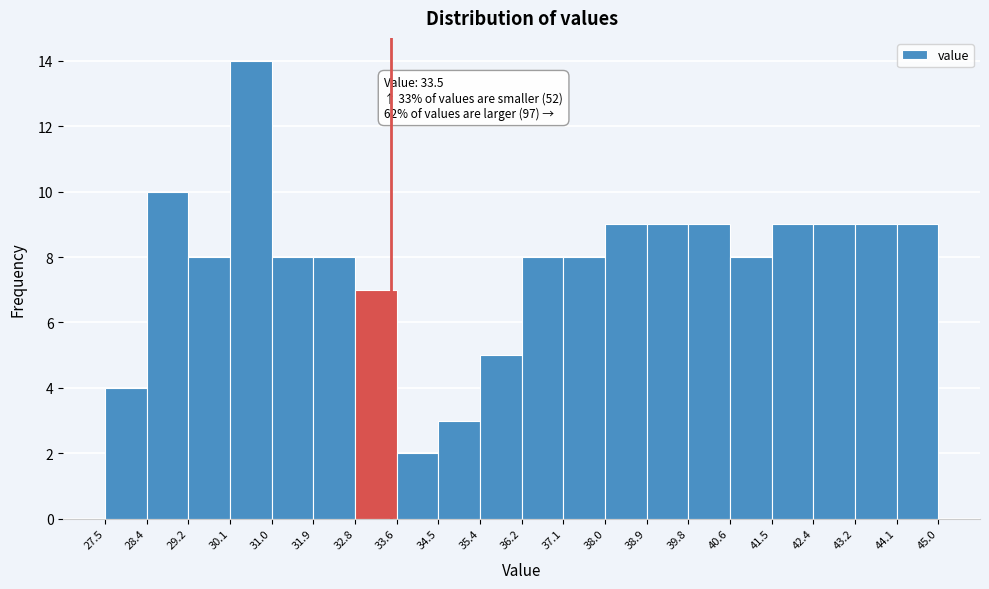

Which range on the x-axis has the tallest bar?

30.1 to 31.0